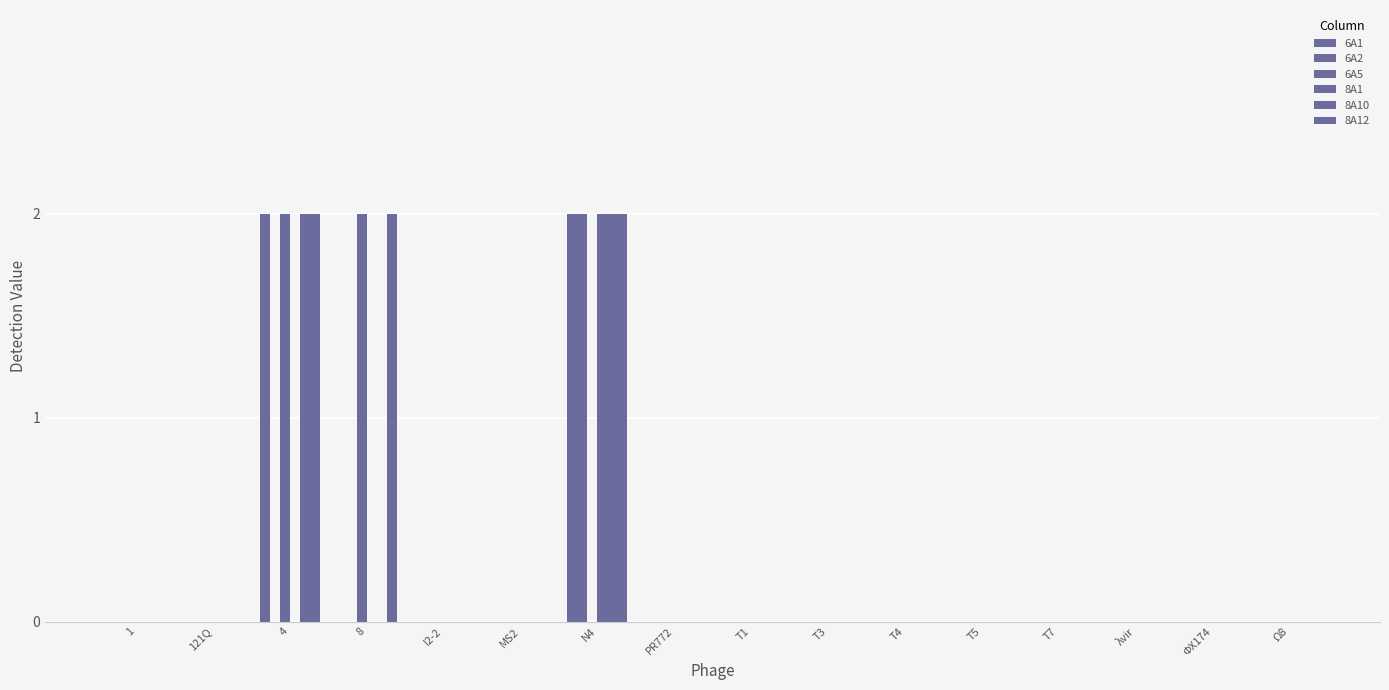

Is it true that 6A2 equals 0 at T3?

True